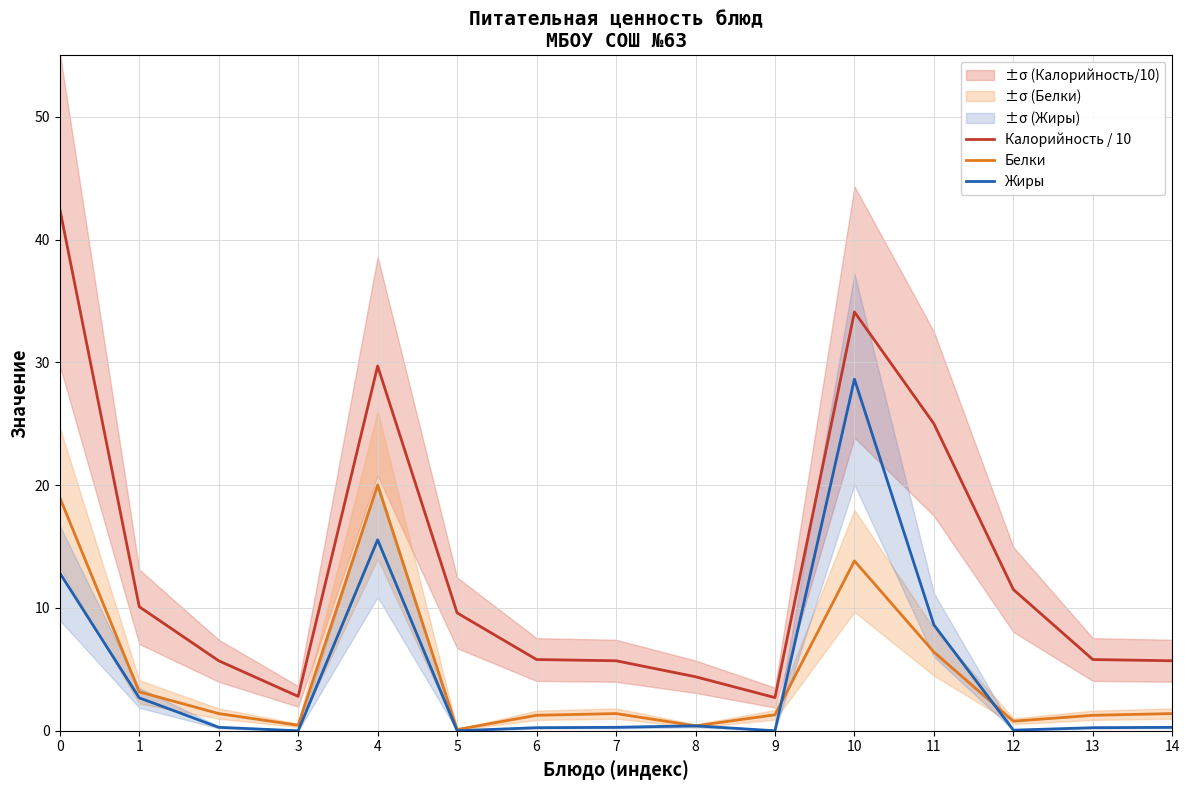

Is the value of Калорийность / 10 at 10 greater than the value of Жиры at 3?

Yes